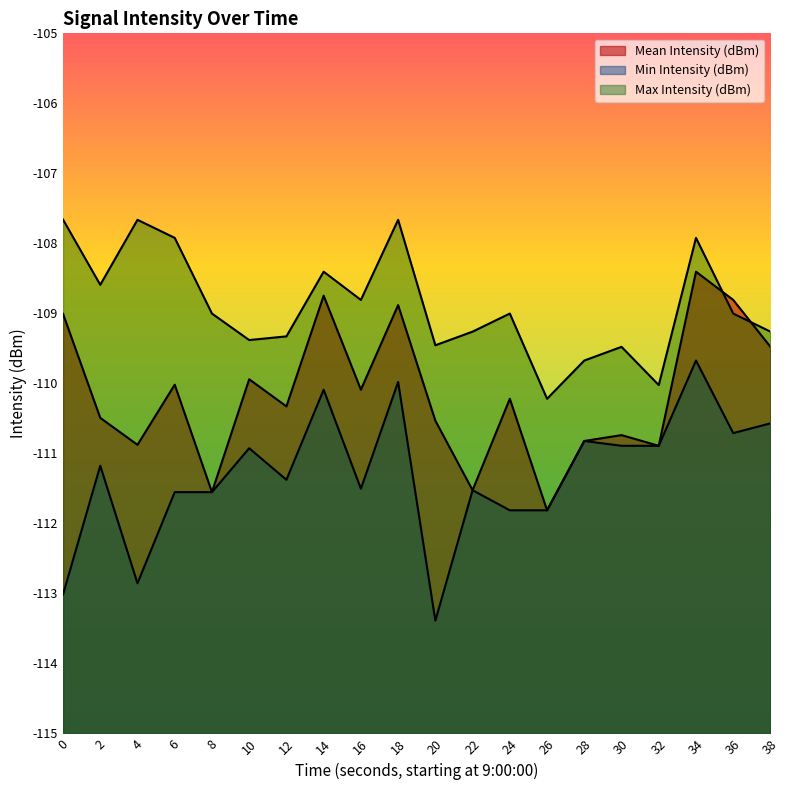

Reading left to right, what are all the values shown in this chart?

Mean Intensity (dBm): 0=-109.0	2=-110.5	4=-110.9	6=-110.0	8=-111.6	10=-109.9	12=-110.3	14=-108.7	16=-110.1	18=-108.9	20=-110.5	22=-111.5	24=-110.2	26=-111.8	28=-110.8	30=-110.7	32=-110.9	34=-108.4	36=-108.8	38=-109.5
Min Intensity (dBm): 0=-113.0	2=-111.2	4=-112.9	6=-111.6	8=-111.6	10=-110.9	12=-111.4	14=-110.1	16=-111.5	18=-110.0	20=-113.4	22=-111.5	24=-111.8	26=-111.8	28=-110.8	30=-110.9	32=-110.9	34=-109.7	36=-110.7	38=-110.6
Max Intensity (dBm): 0=-107.7	2=-108.6	4=-107.7	6=-107.9	8=-109.0	10=-109.4	12=-109.3	14=-108.4	16=-108.8	18=-107.7	20=-109.5	22=-109.3	24=-109.0	26=-110.2	28=-109.7	30=-109.5	32=-110.0	34=-107.9	36=-109.0	38=-109.3